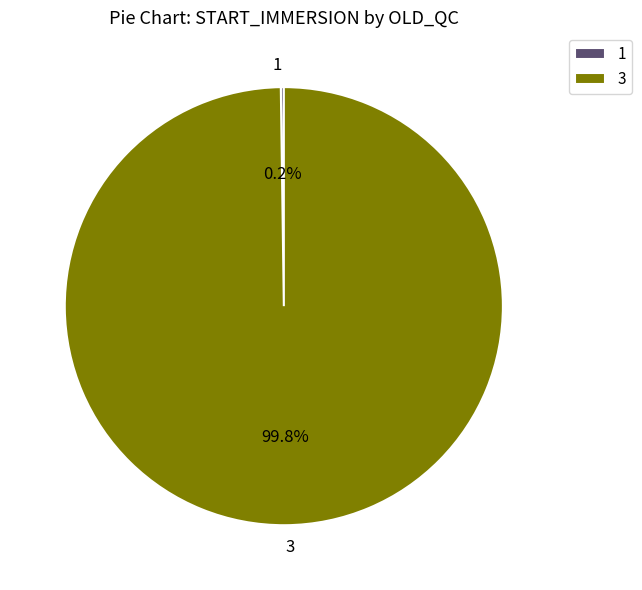

Which slice is the largest?

3